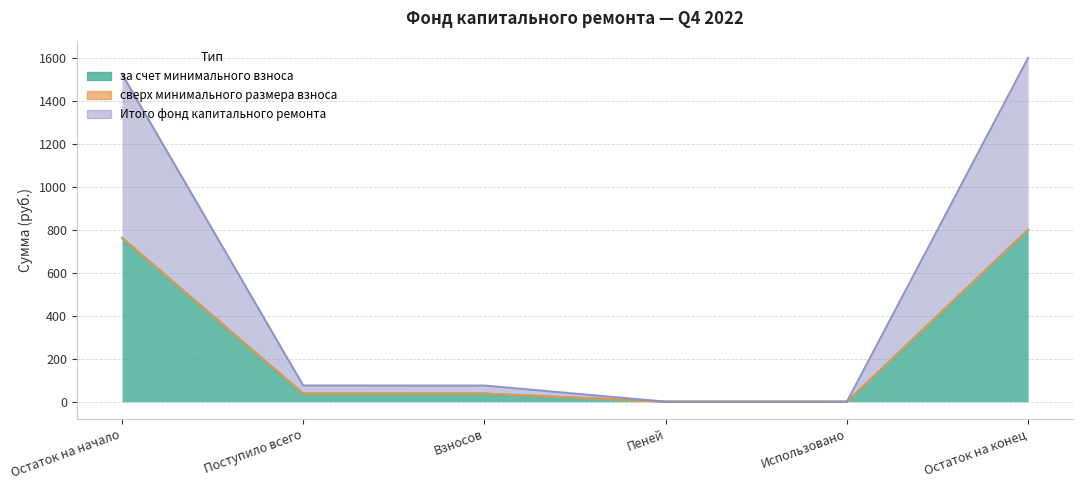

True or false: Итого фонд капитального ремонта and за счет минимального взноса cross at least once.

False